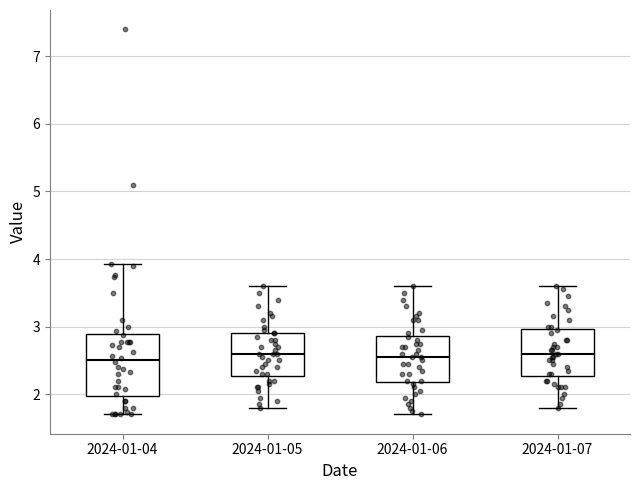

Where does the upper whisker of the box for 2024-01-06 end on the y-axis? The values are not printed on the chart, so give them approximately, as read against the axis.

3.6